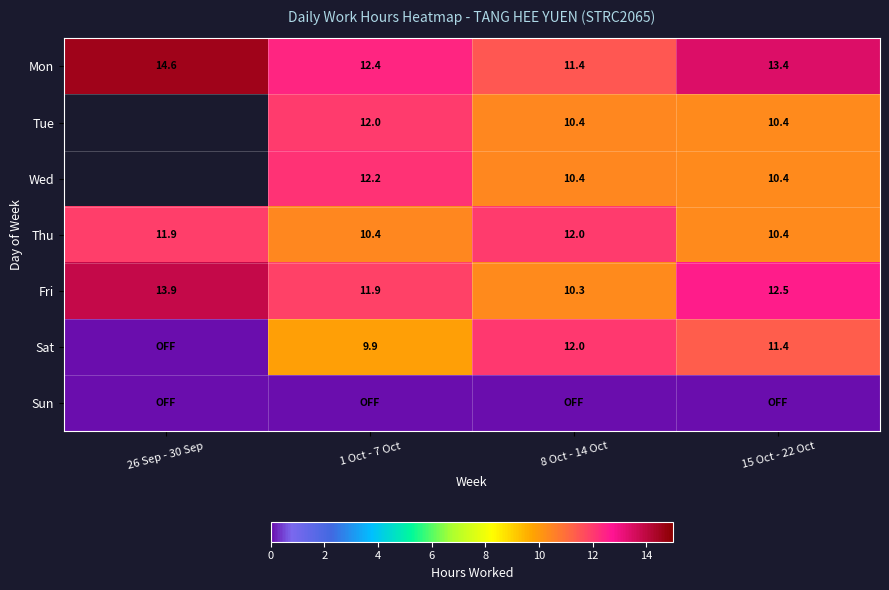

Which category has the highest value in the Sun series?

26 Sep - 30 Sep